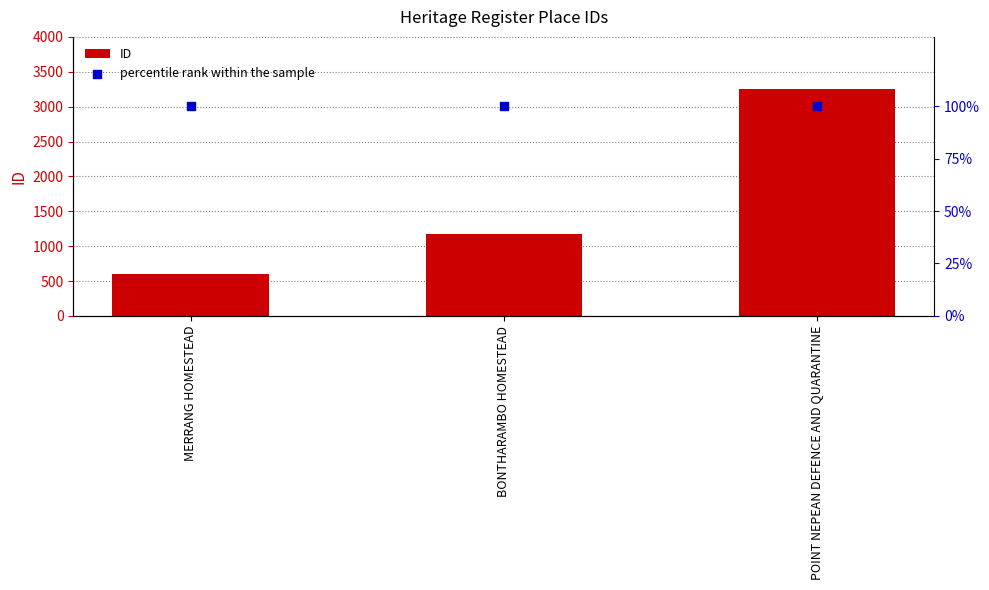

What is the total value across all series at POINT NEPEAN DEFENCE AND QUARANTINE?

3356